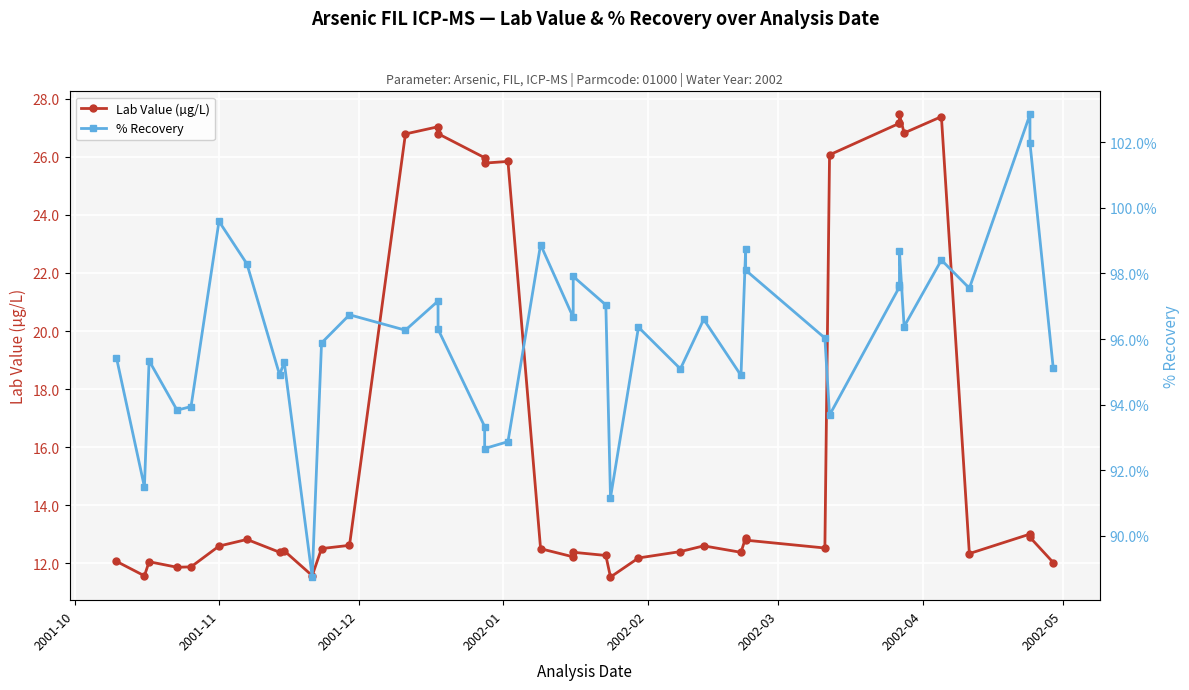

How many data points in Lab Value (µg/L) are less than 12?

5